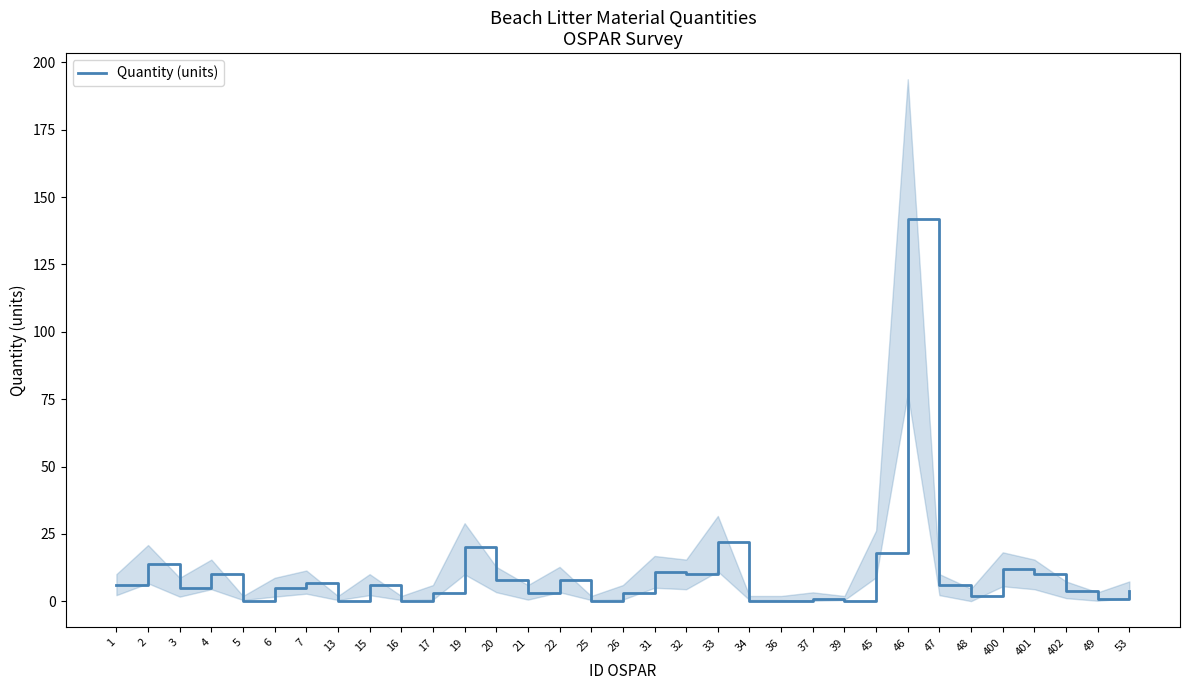

Count the number of values greater than 5.

16